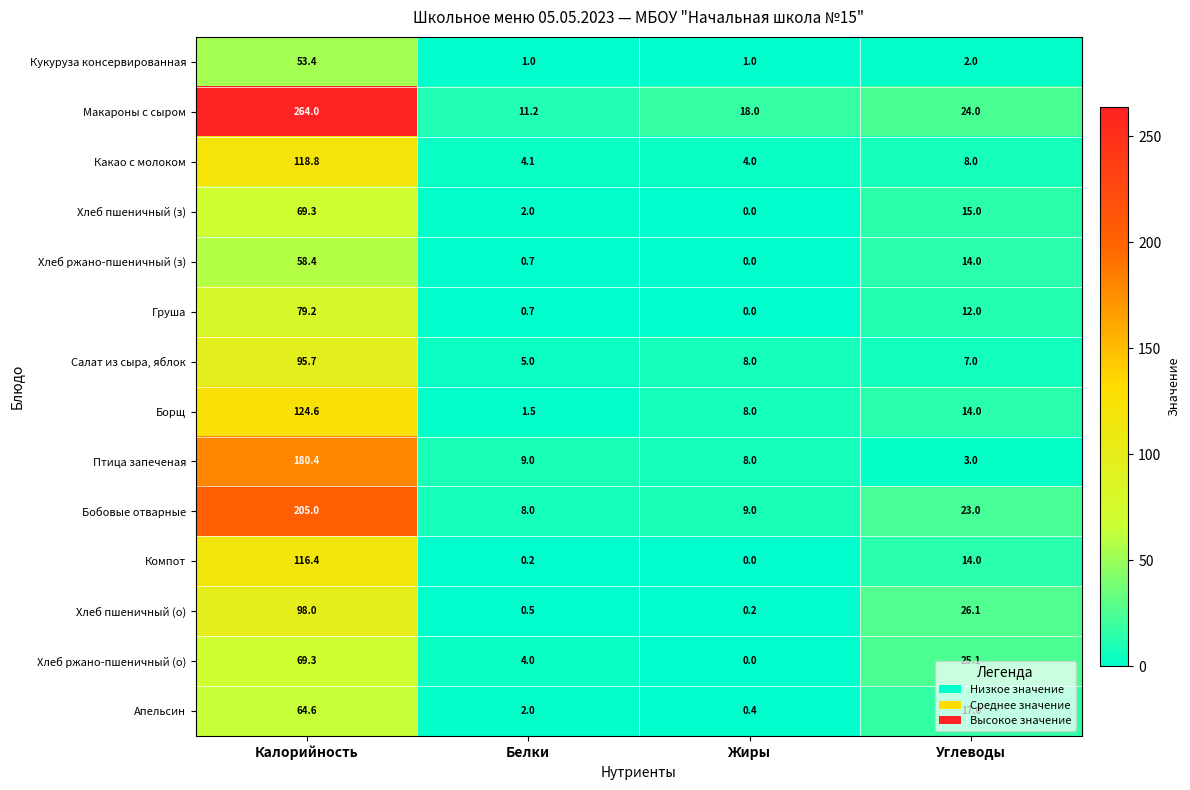

Which series has the widest spread of values?

Макароны с сыром